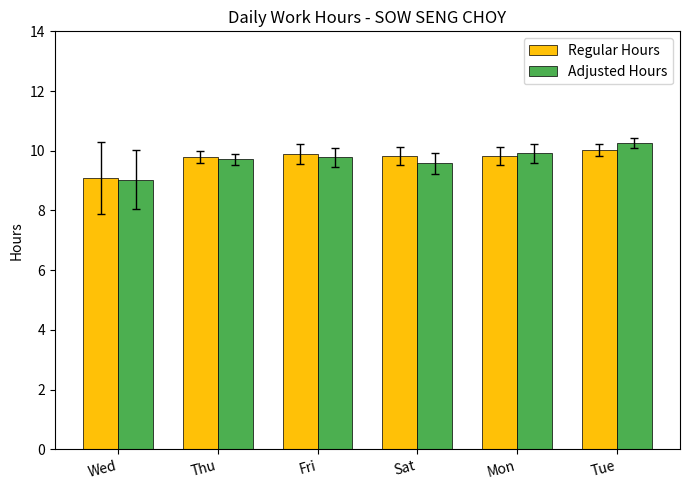

Are the bars grouped side by side (vs. stacked)?

Yes